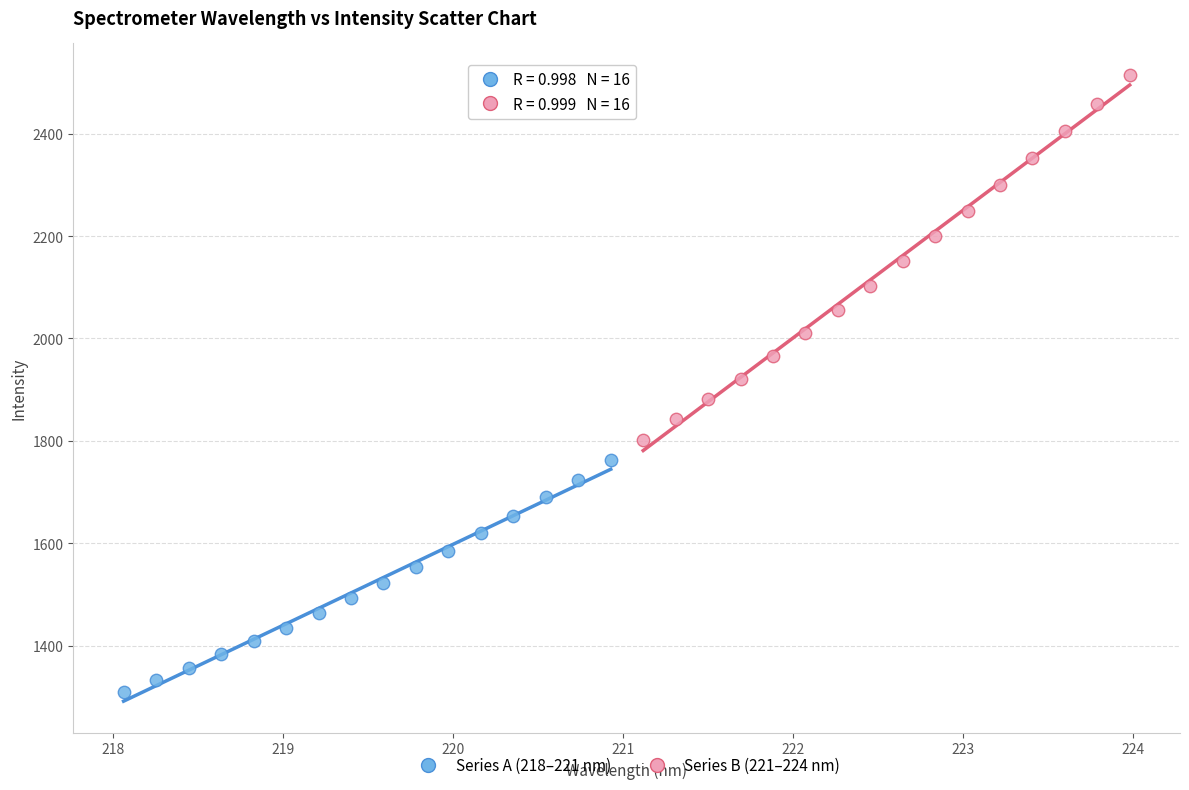

Which series reaches the maximum Y coordinate?

Series B (221–224 nm)